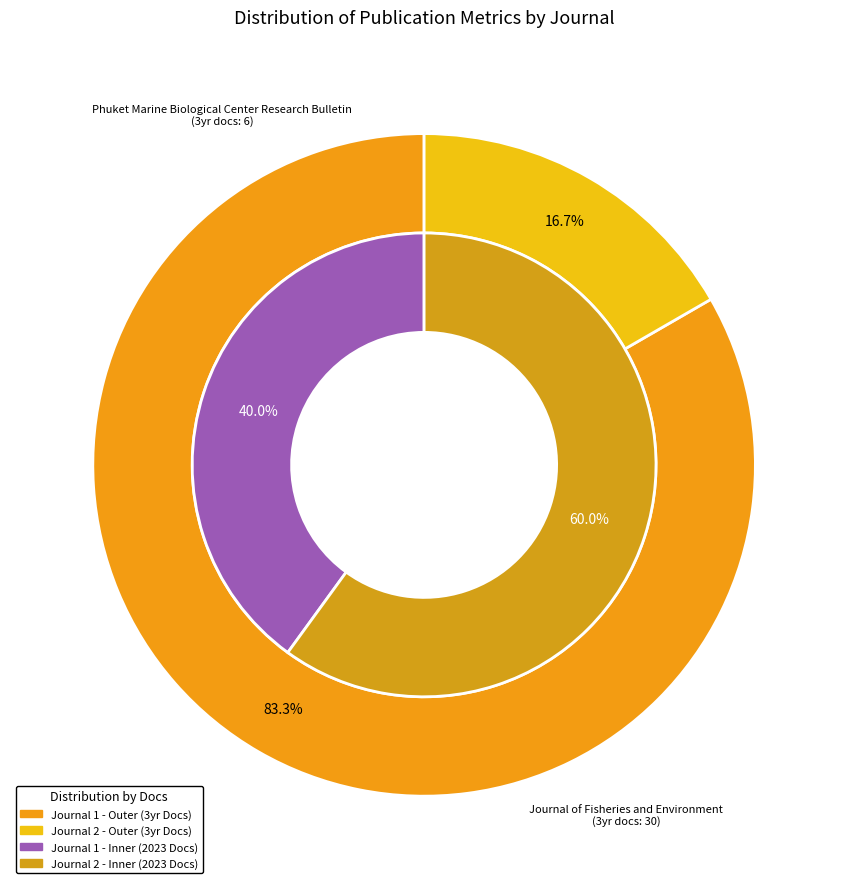

Combined, do Phuket Marine Biological Center Research Bulletin and Journal of Fisheries and Environment account for over 50%?

Yes